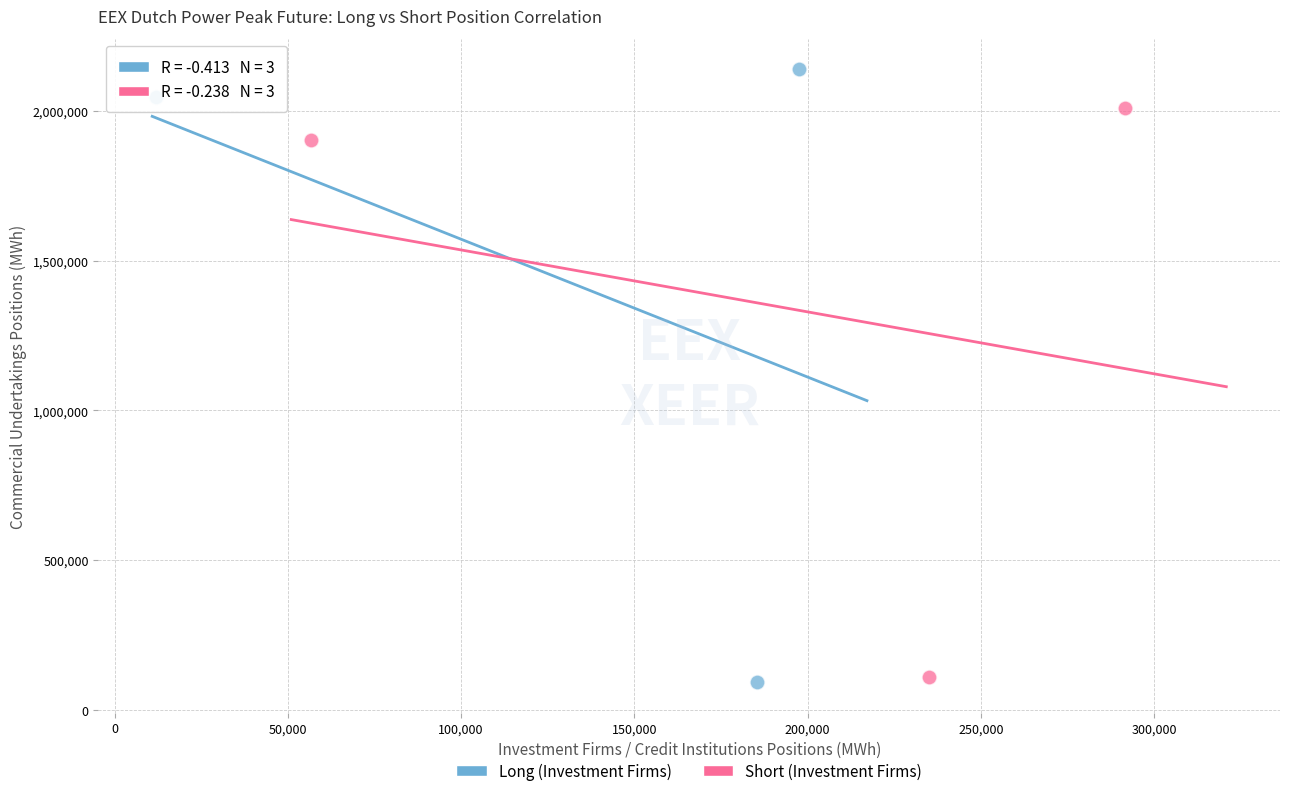

Which series has the widest spread of Y values?

Long (Investment Firms)